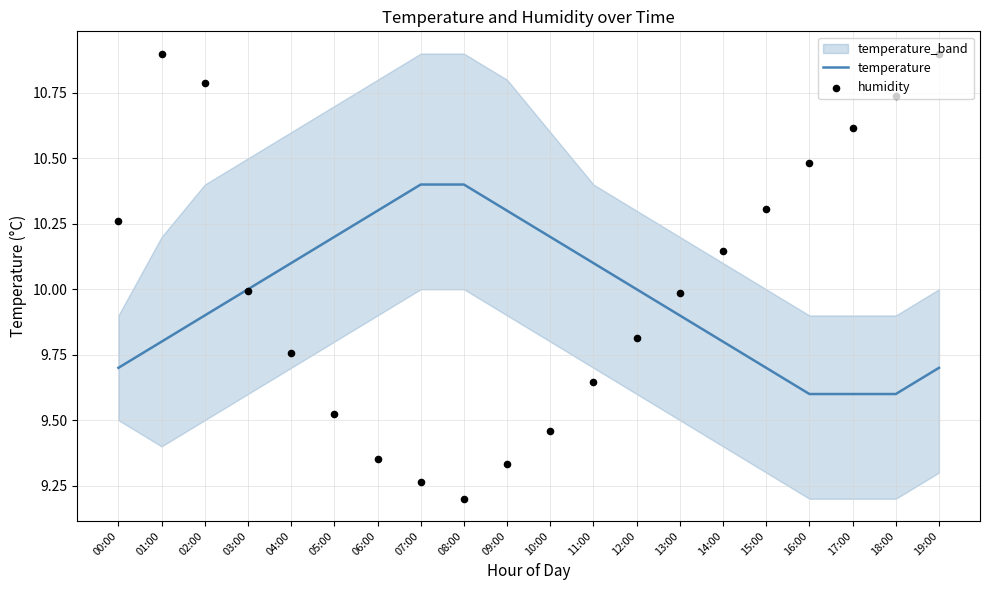

Which series has the largest Y range (max minus min)?

humidity